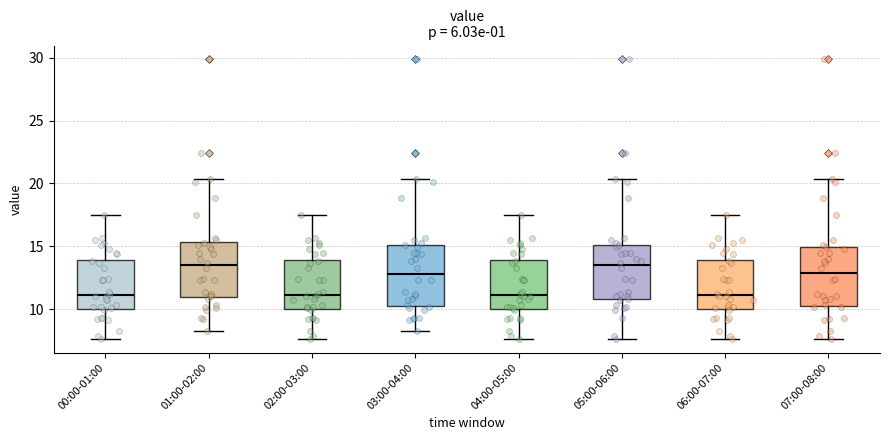

Reading left to right, read every box against the y-axis: the position of its median line, the range the box covers, and the ends of its whiskers. The values are not printed on the chart, so give them approximately, as read against the axis.

00:00-01:00: median 11.0, box 10.0 to 14.0, whiskers 7.5 to 17.5
01:00-02:00: median 13.5, box 11.0 to 15.5, whiskers 8.0 to 20.5
02:00-03:00: median 11.0, box 10.0 to 14.0, whiskers 7.5 to 17.5
03:00-04:00: median 13.0, box 10.5 to 15.0, whiskers 8.0 to 20.5
04:00-05:00: median 11.0, box 10.0 to 14.0, whiskers 7.5 to 17.5
05:00-06:00: median 13.5, box 11.0 to 15.0, whiskers 7.5 to 20.5
06:00-07:00: median 11.0, box 10.0 to 14.0, whiskers 7.5 to 17.5
07:00-08:00: median 13.0, box 10.5 to 15.0, whiskers 7.5 to 20.5